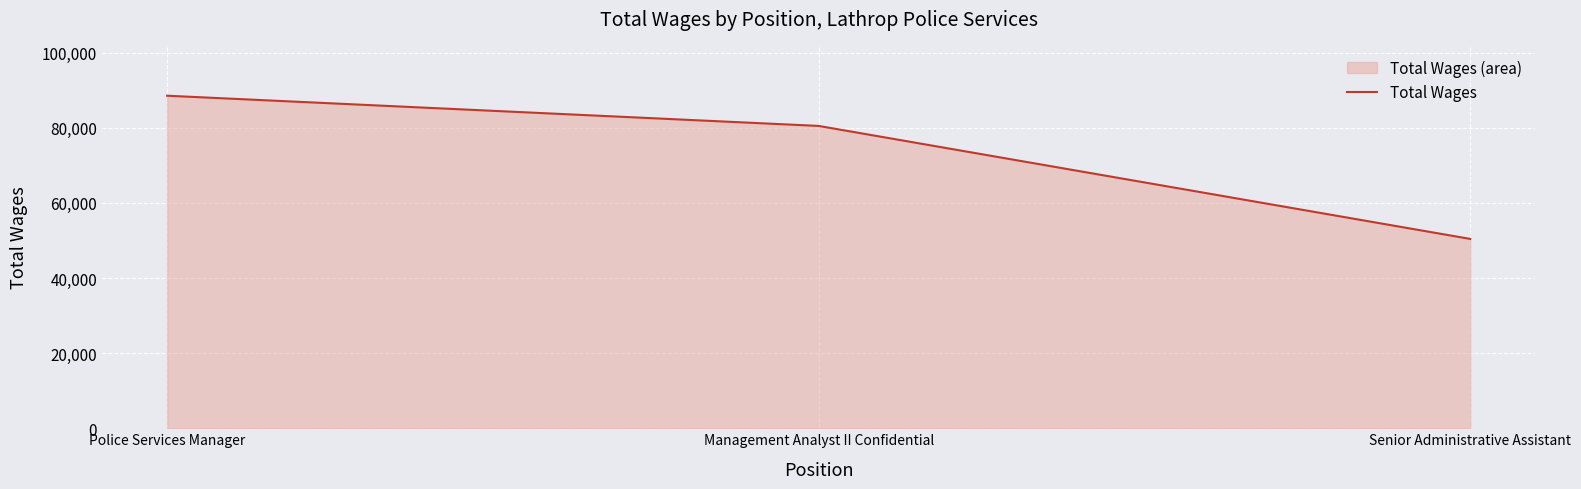

What is the label of the 3rd point from the right?

Police Services Manager